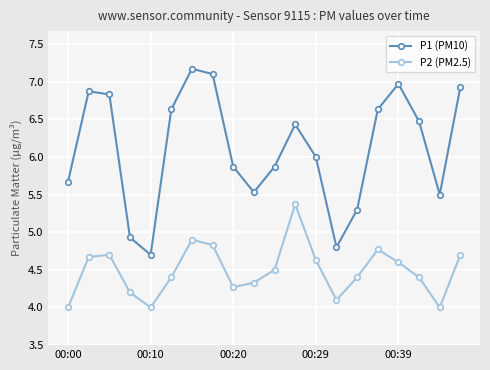

Is this an area chart (filled region under the line)?

No